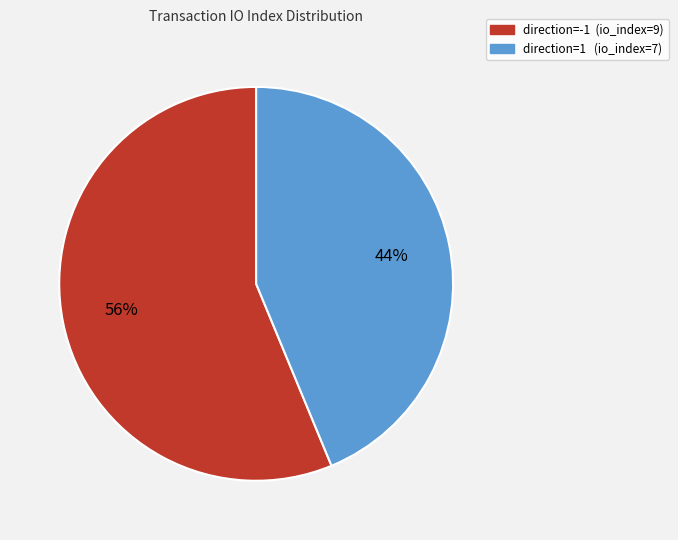

To the nearest percent, what is the average slice percentage?

50%